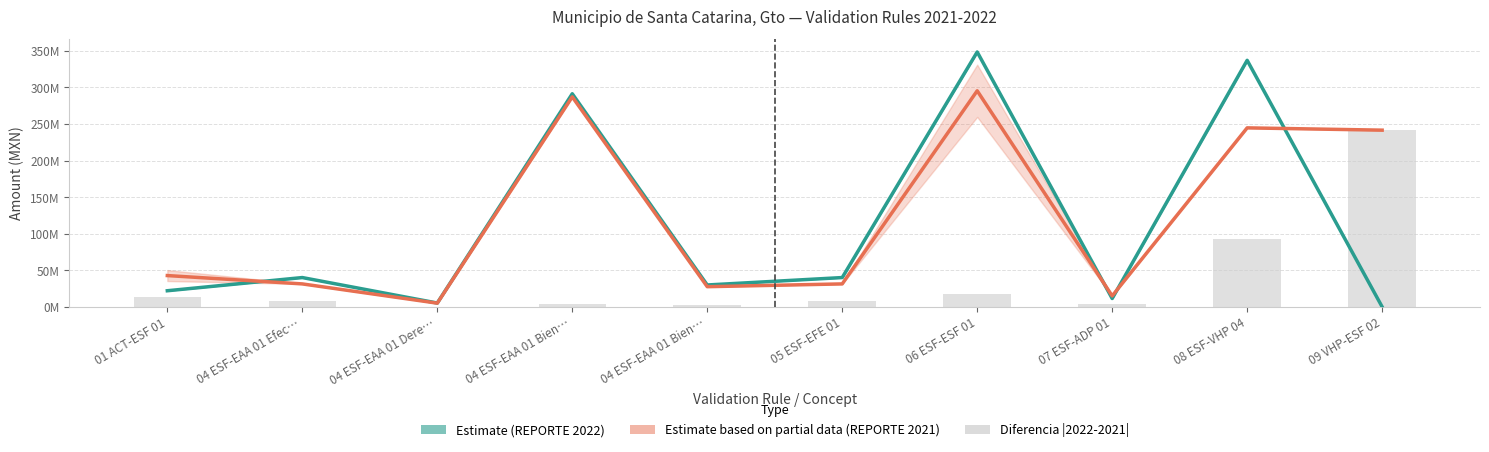

What is the value of the Diferencia (|2022-2021|) bar at the 2nd from the left?

8.7